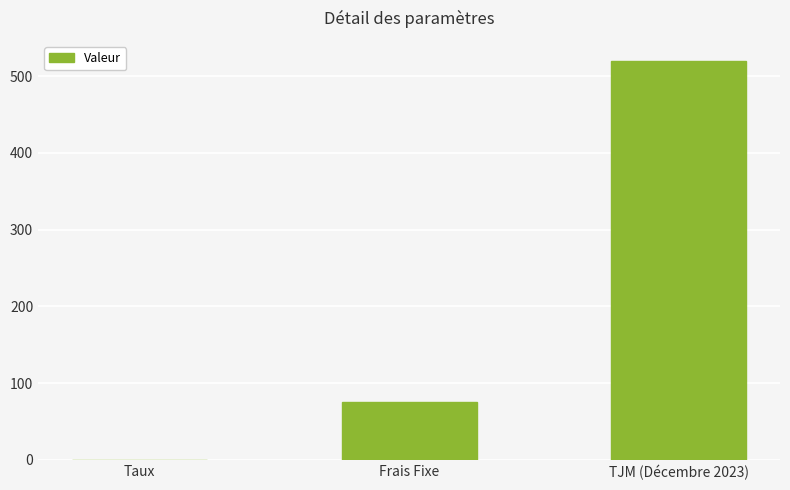

Between Frais Fixe and TJM (Décembre 2023), which is larger?

TJM (Décembre 2023)